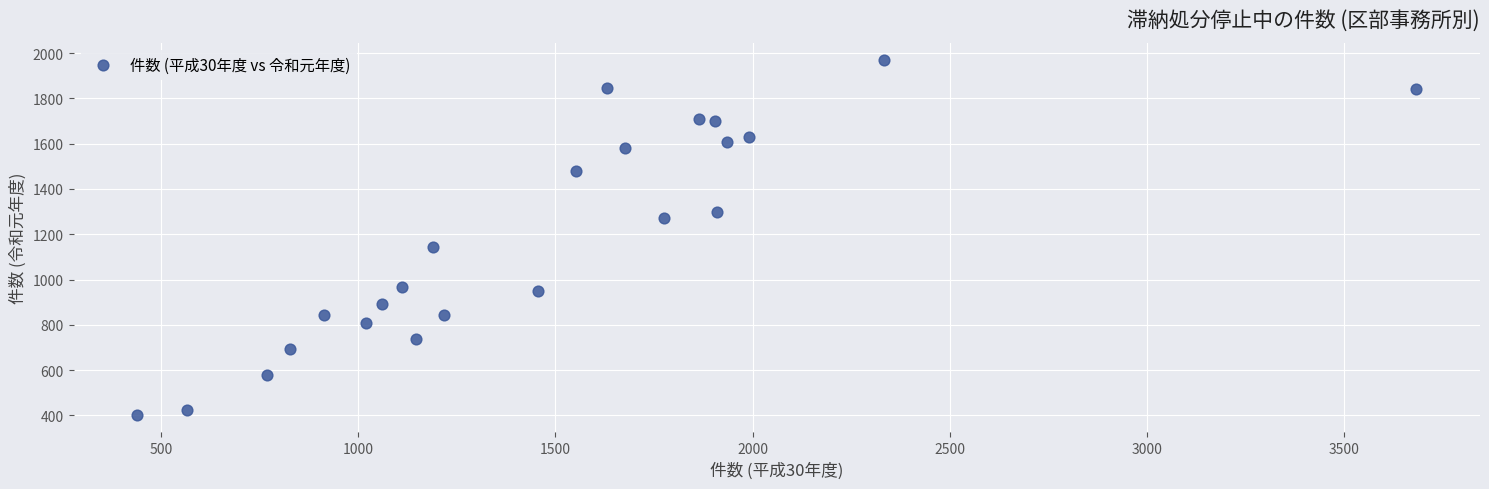

What is the range of Y values (max minus min)?

1565